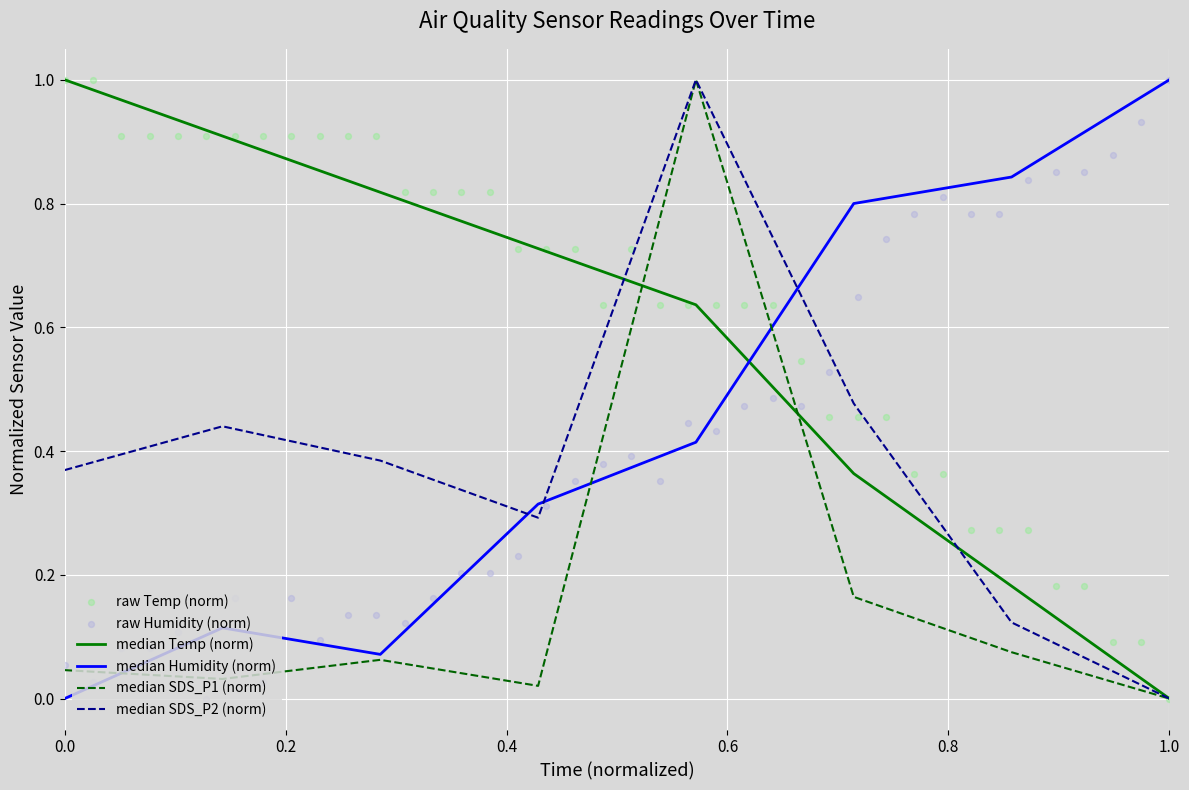

Which series reaches the minimum Y coordinate?

Temp